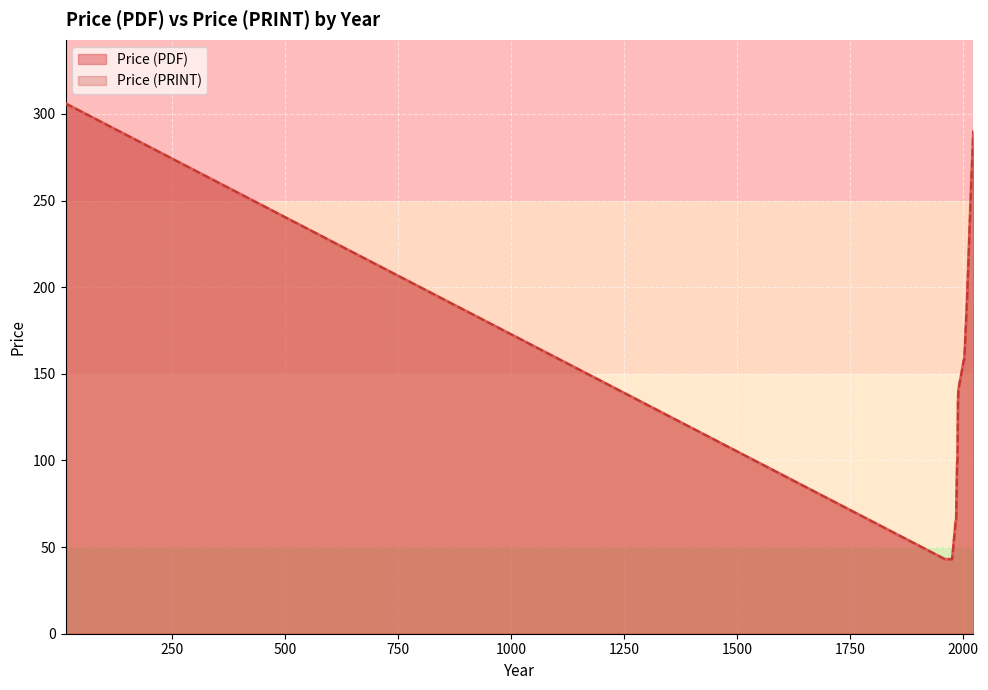

At which category is the sum across all series the highest?

14